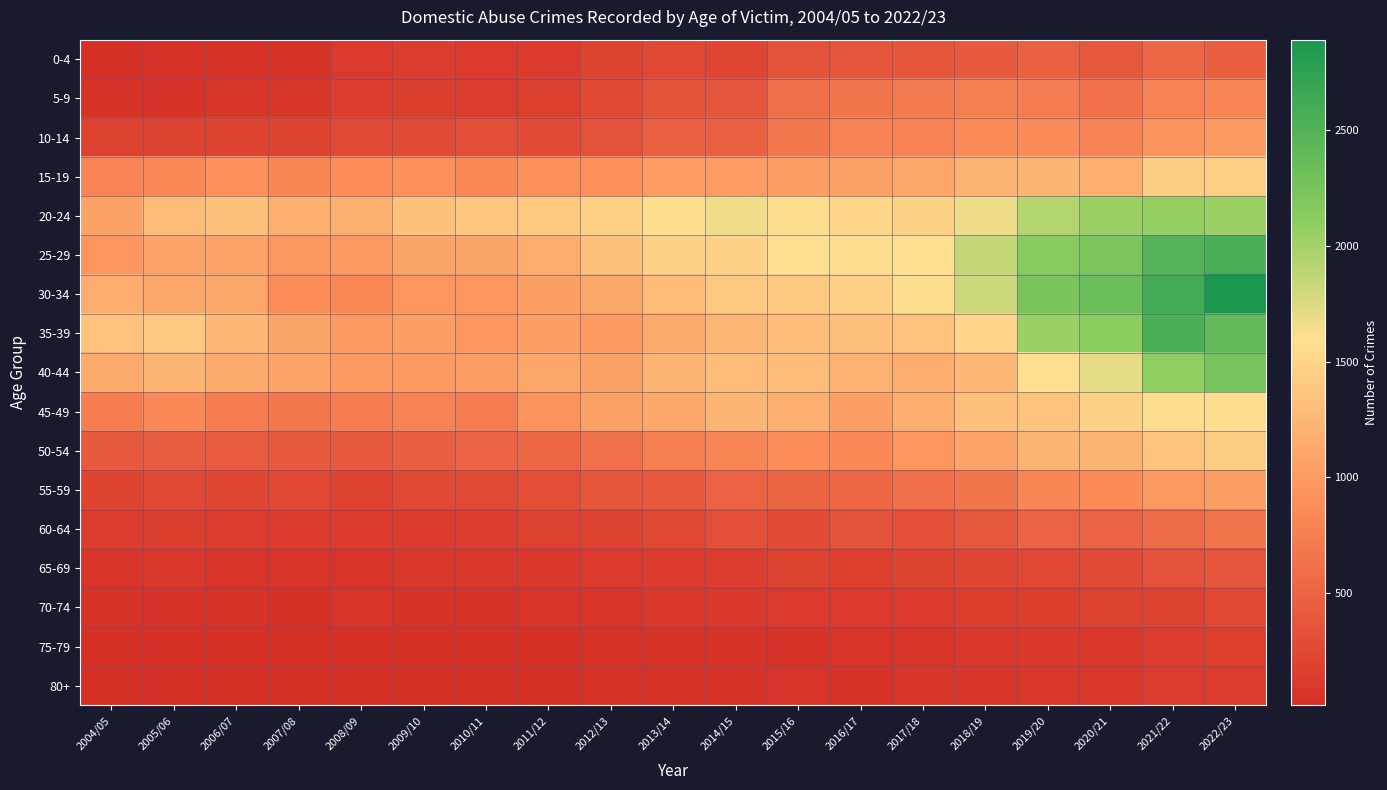

Which label corresponds to the smallest value in the chart?

2004/05